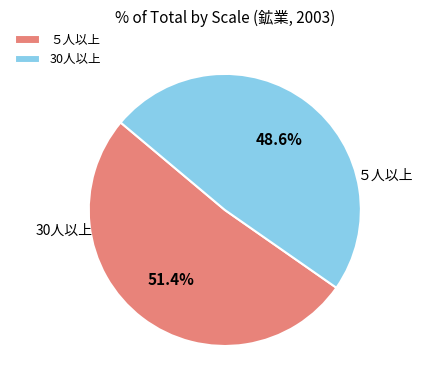

The 30人以上 slice represents 49% of the pie. True or false?

True